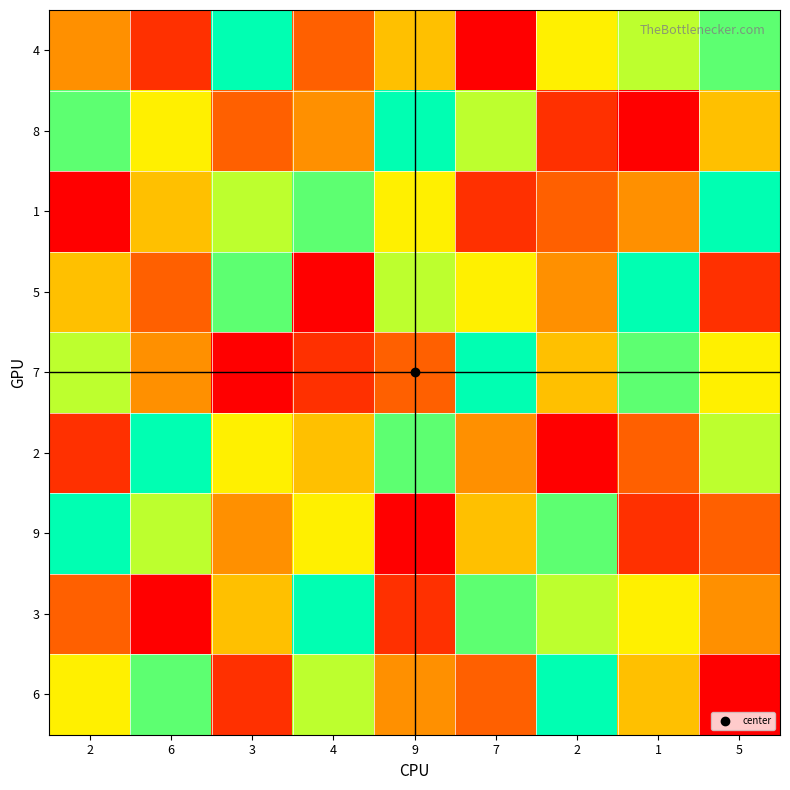

Reading right to left, extract all data points from this chart.

4: 5=8	1=7	2=6	7=1	9=5	4=3	3=9	6=2	2=4
8: 5=5	1=1	2=2	7=7	9=9	4=4	3=3	6=6	2=8
1: 5=9	1=4	2=3	7=2	9=6	4=8	3=7	6=5	2=1
5: 5=2	1=9	2=4	7=6	9=7	4=1	3=8	6=3	2=5
7: 5=6	1=8	2=5	7=9	9=3	4=2	3=1	6=4	2=7
2: 5=7	1=3	2=1	7=4	9=8	4=5	3=6	6=9	2=2
9: 5=3	1=2	2=8	7=5	9=1	4=6	3=4	6=7	2=9
3: 5=4	1=6	2=7	7=8	9=2	4=9	3=5	6=1	2=3
6: 5=1	1=5	2=9	7=3	9=4	4=7	3=2	6=8	2=6